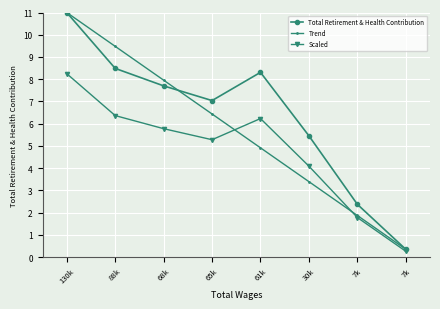

At how many categories does at least one series exceed 0?

8